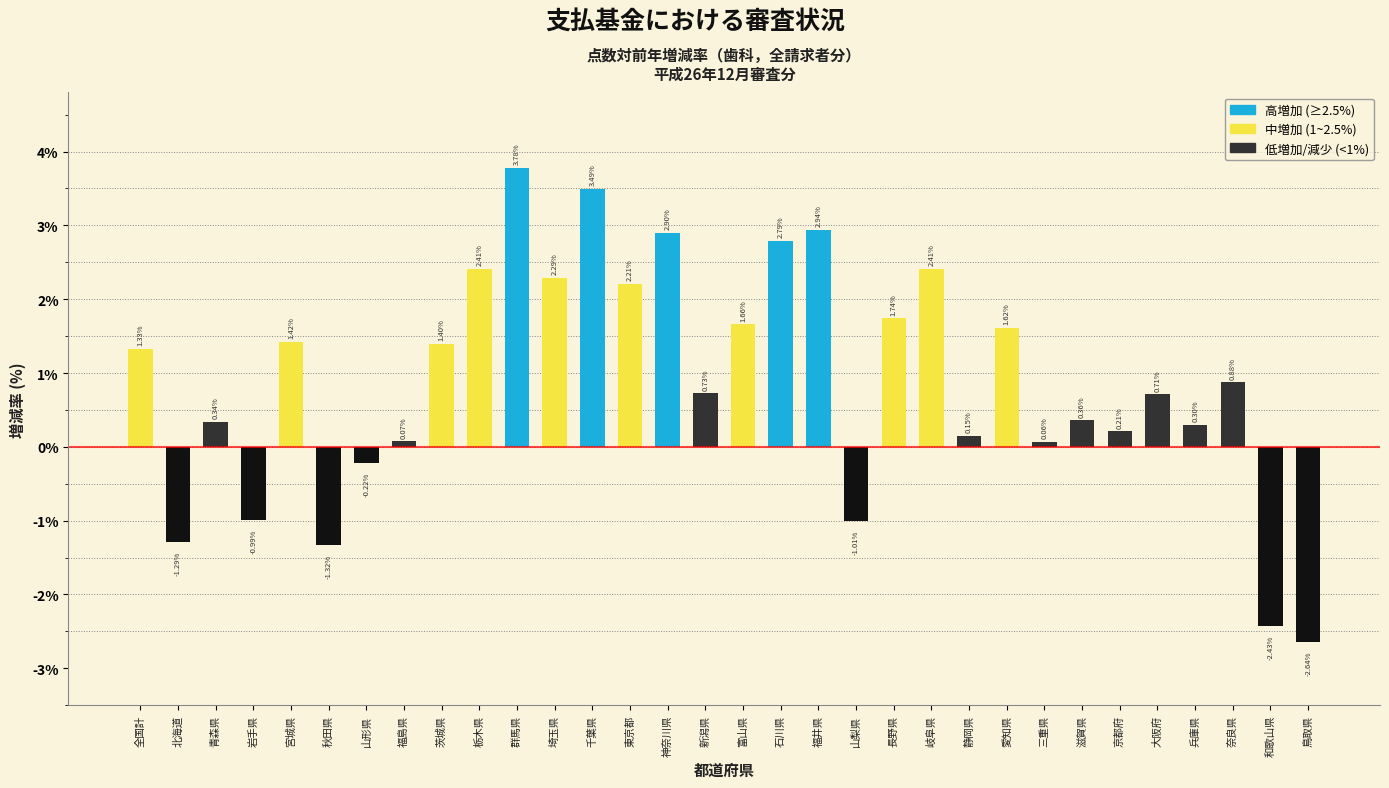

Which label corresponds to the smallest value in the chart?

鳥取県